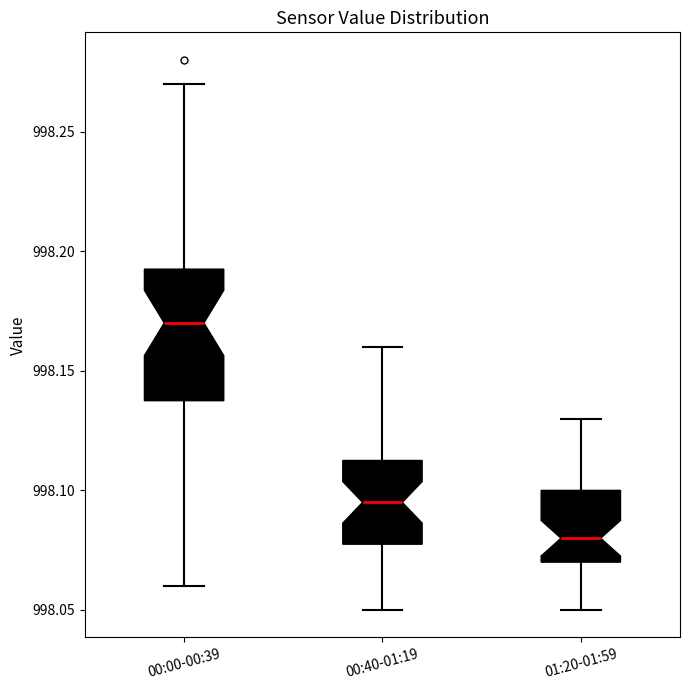

Which box has the highest median line?

00:00-00:39